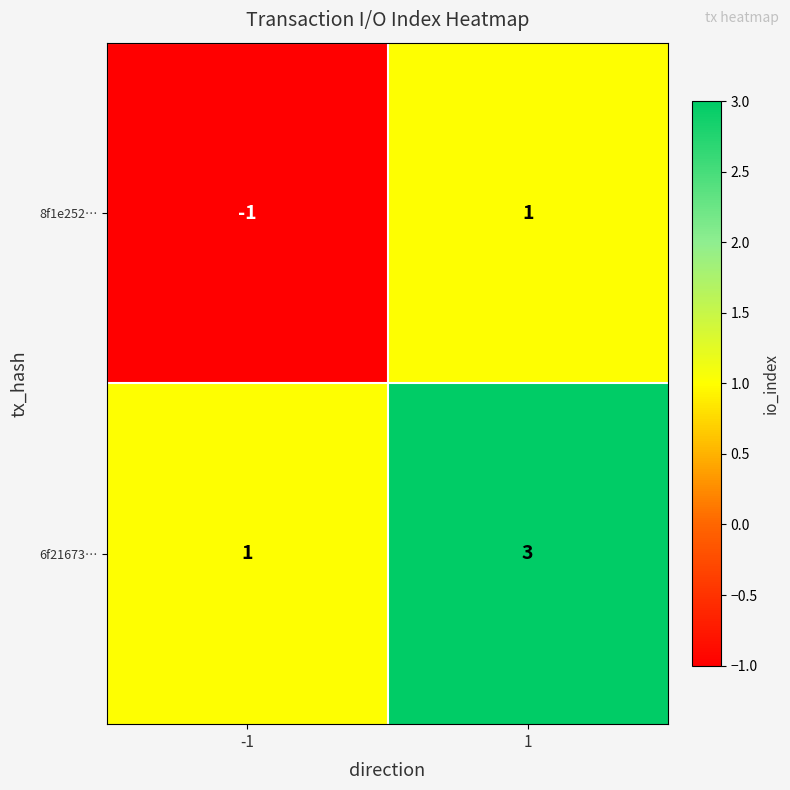

The value of 8f1e252… at -1 is -1. True or false?

True